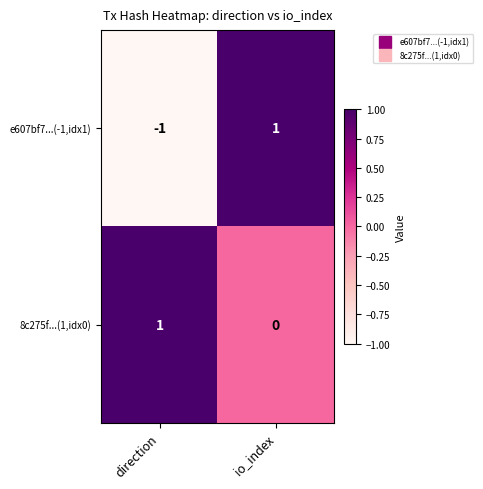

What is the minimum value shown in the chart?

-1